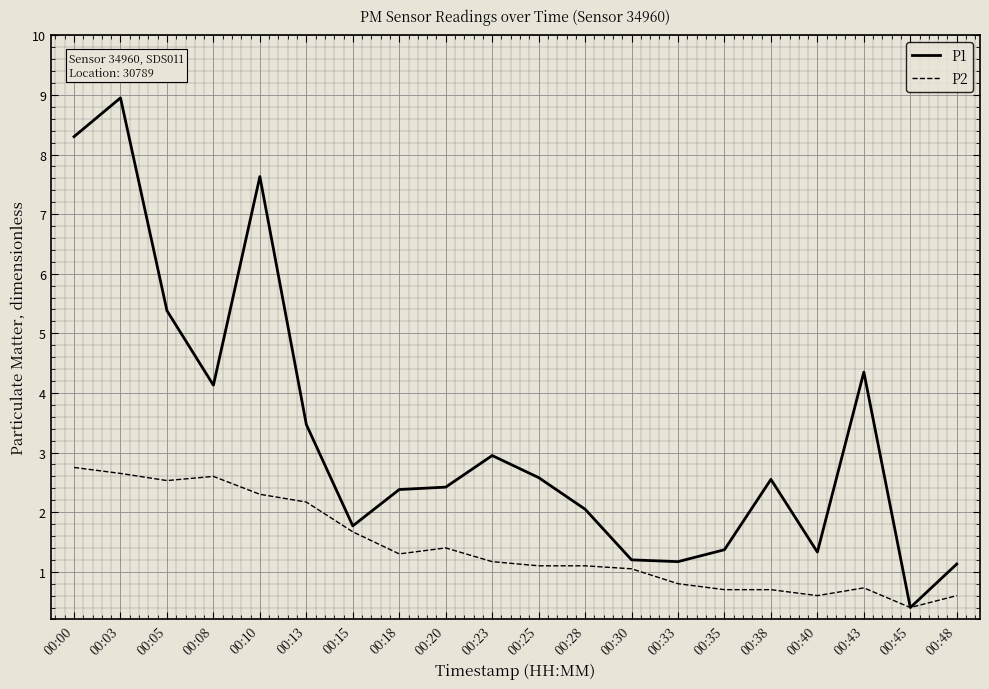

How many lines are shown in the chart?

2